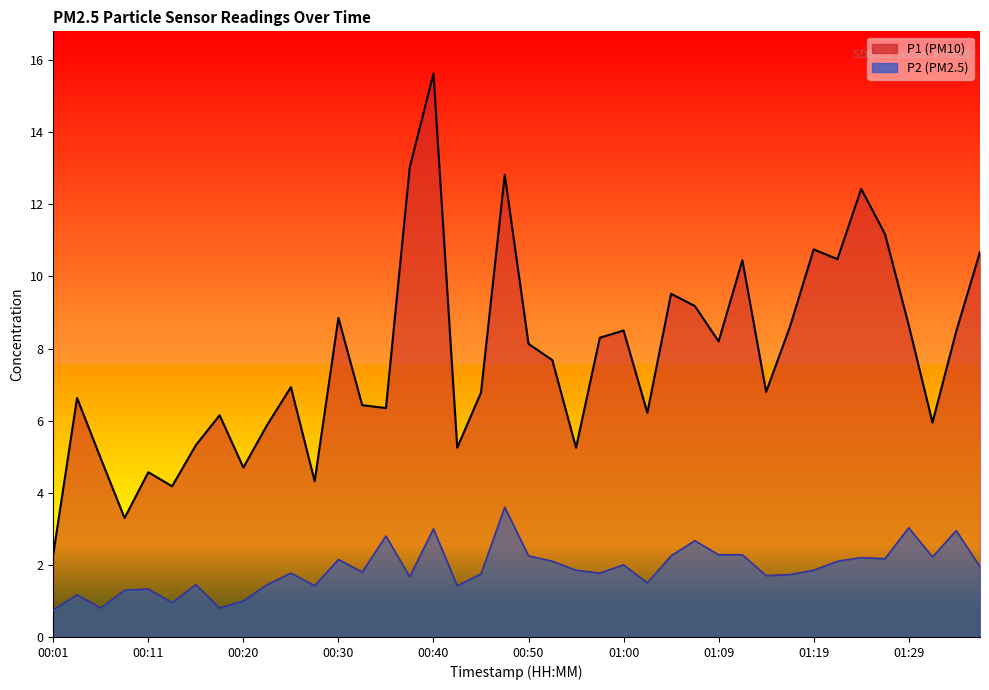

What is the difference between the highest and lowest values at 00:30?

6.7